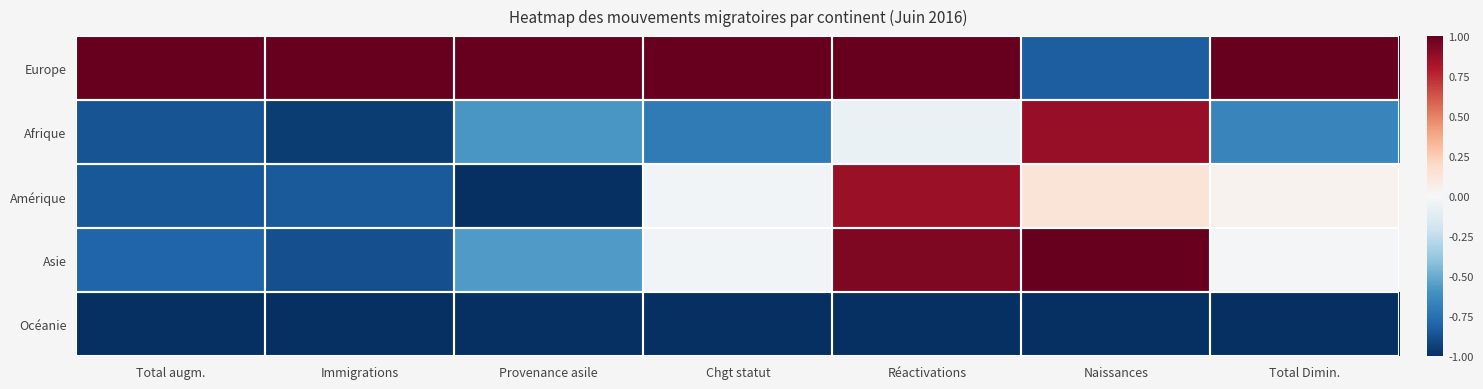

What is the maximum value shown in the chart?

1.0